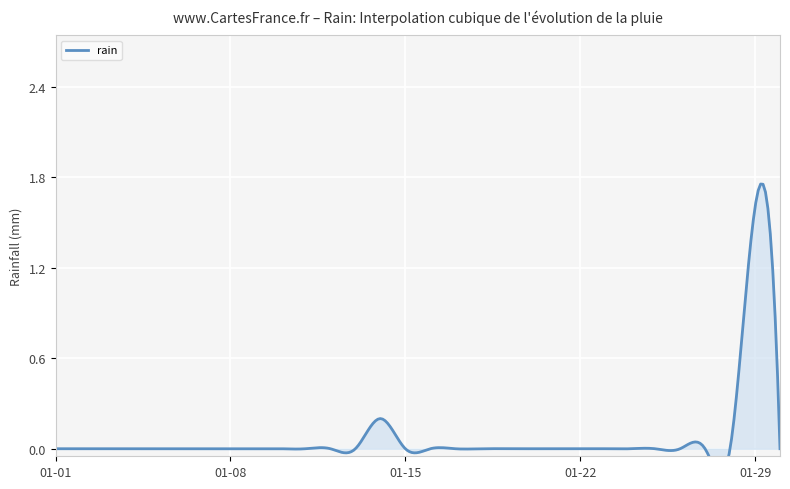

Rank the categories by value from lowest to highest.

2012-01-01, 2012-01-02, 2012-01-03, 2012-01-04, 2012-01-05, 2012-01-06, 2012-01-07, 2012-01-08, 2012-01-09, 2012-01-10, 2012-01-11, 2012-01-12, 2012-01-13, 2012-01-15, 2012-01-16, 2012-01-17, 2012-01-18, 2012-01-19, 2012-01-20, 2012-01-21, 2012-01-22, 2012-01-23, 2012-01-24, 2012-01-25, 2012-01-26, 2012-01-27, 2012-01-28, 2012-01-30, 2012-01-14, 2012-01-29